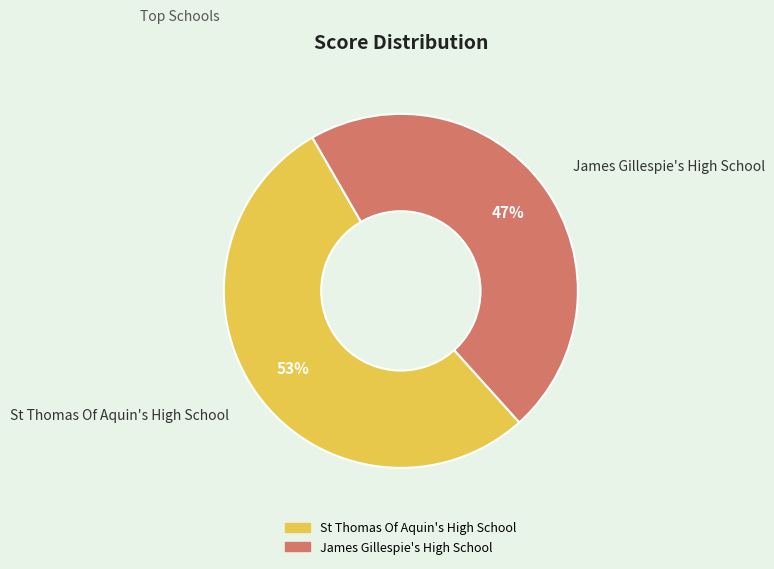

Do James Gillespie's High School and St Thomas Of Aquin's High School together represent more than half of the pie?

Yes